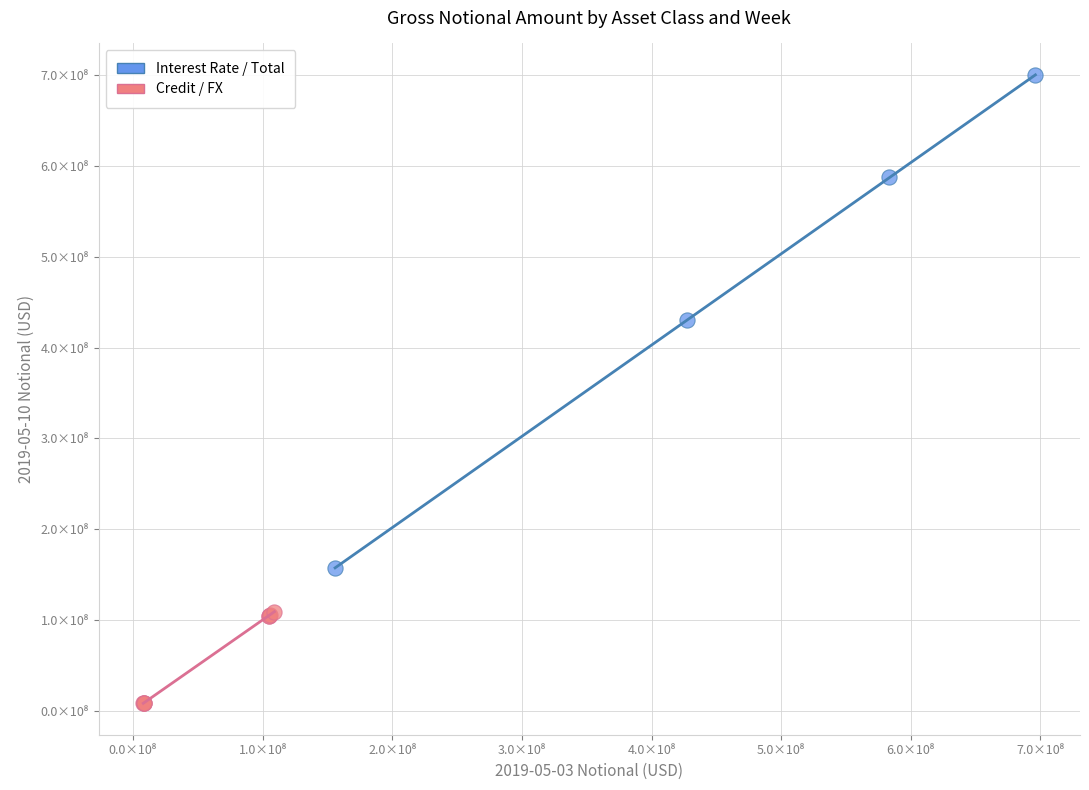

Which series reaches the maximum Y coordinate?

Interest Rate / Total